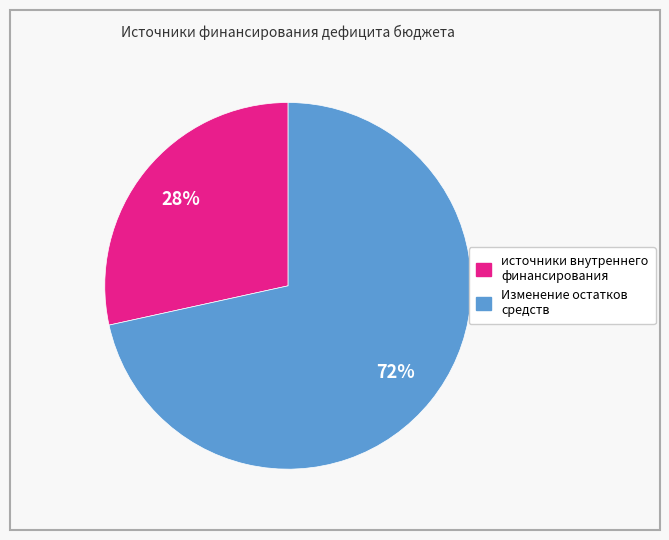

Which has a higher value, Изменение остатков средств or источники внутреннего финансирования?

Изменение остатков средств